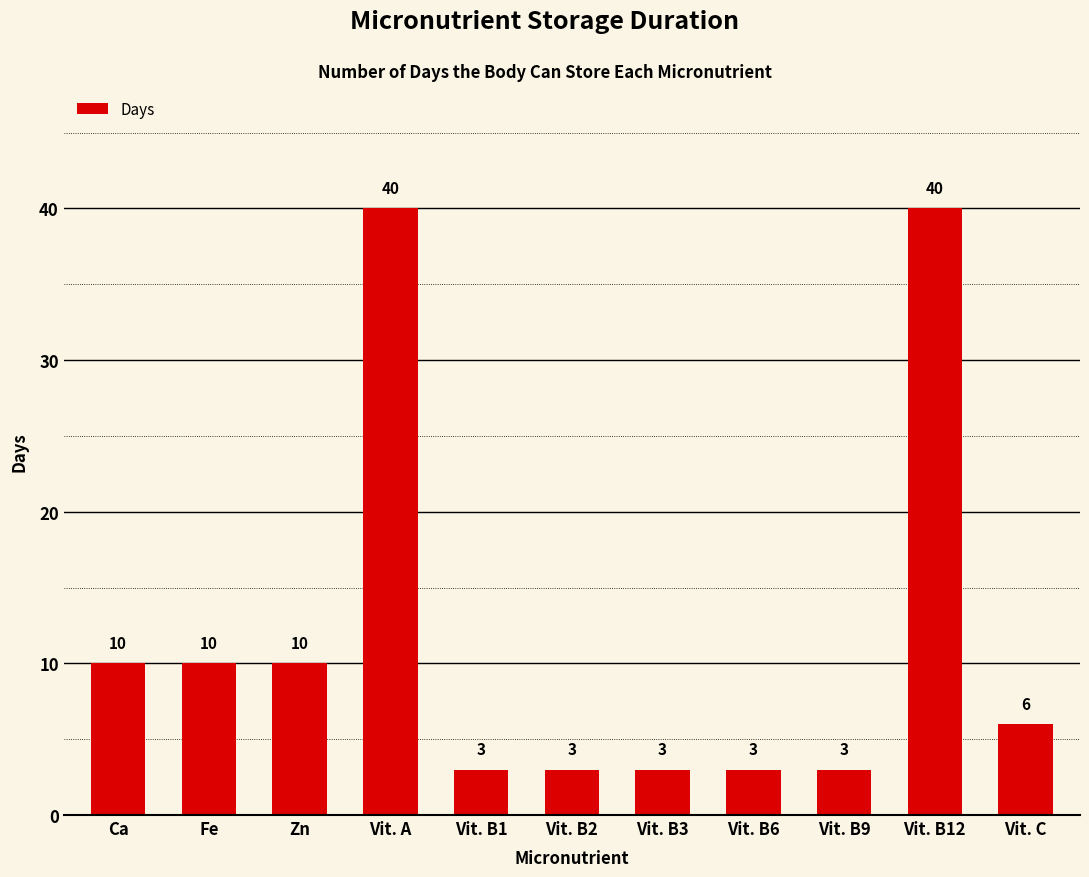

What position from the left is Vit. B2?

6